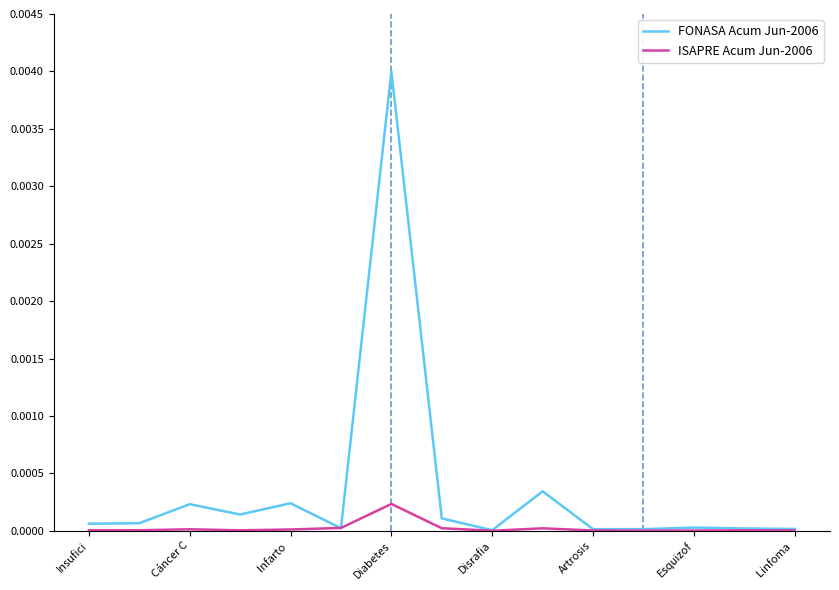

Which category has the highest value in the FONASA Acum Jun-2006 series?

Diabetes